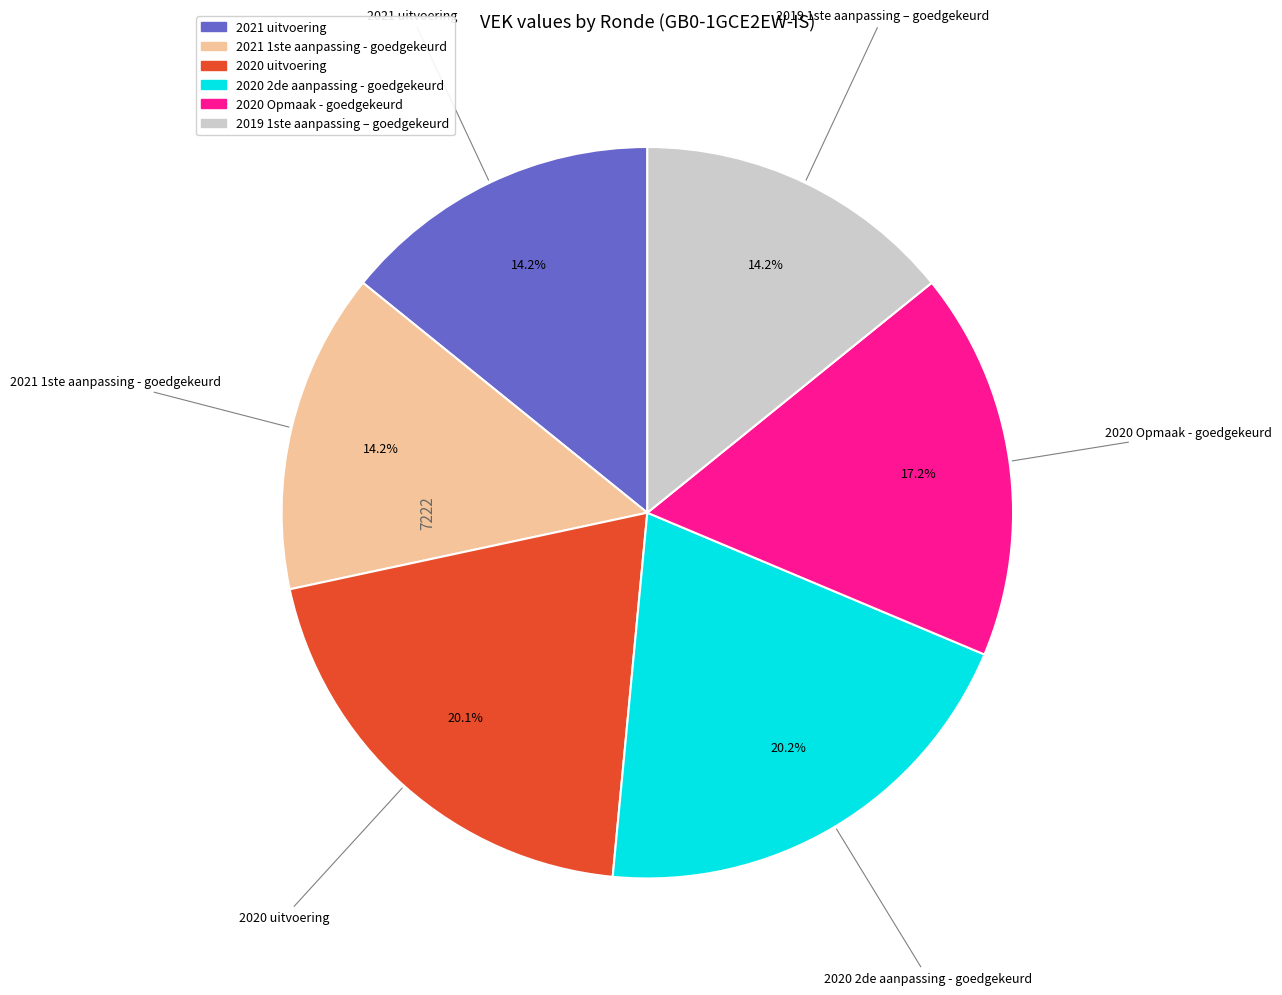

To the nearest percent, what is the difference between the 2020 uitvoering and 2021 1ste aanpassing - goedgekeurd slice percentages?

6%